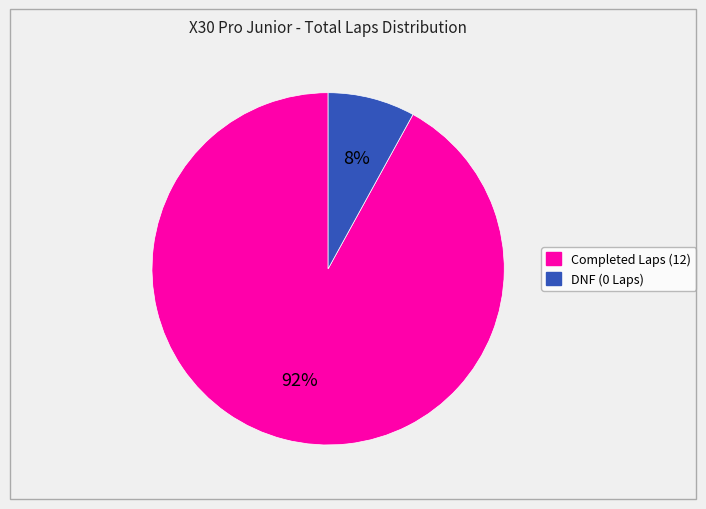

To the nearest percent, what is the difference between the largest and smallest slice percentages?

84%